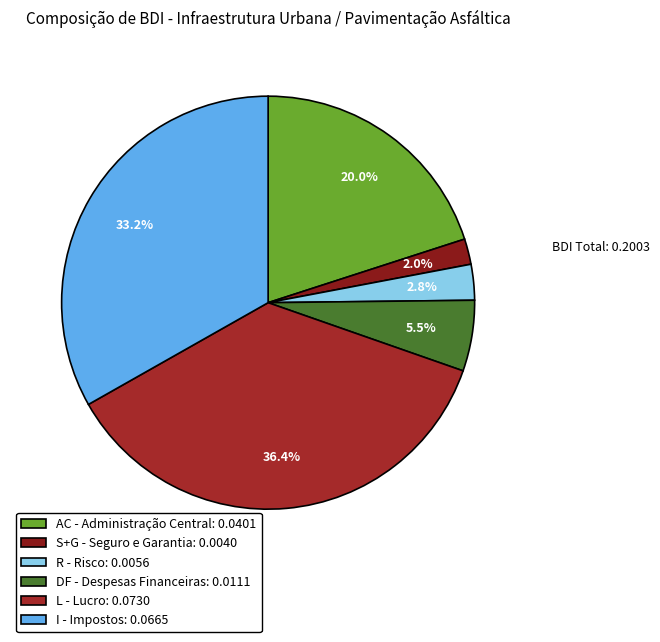

To the nearest percent, what portion does L - Lucro represent?

36%